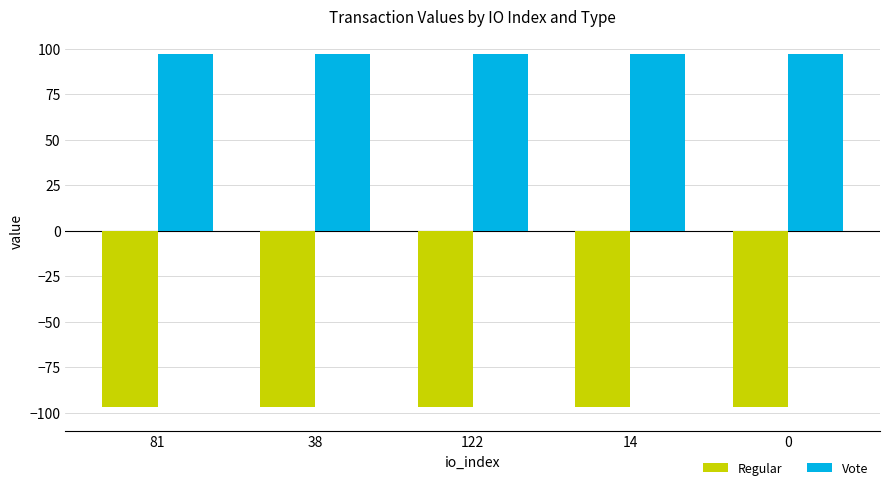

Are the bars grouped side by side (vs. stacked)?

Yes